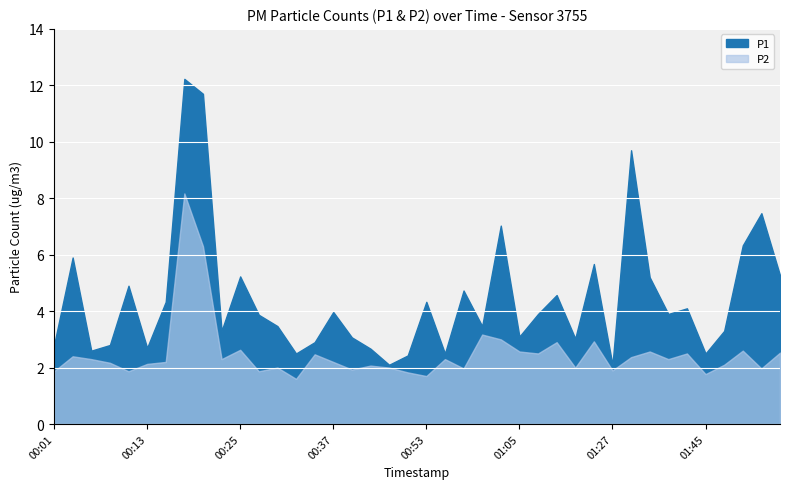

Rank the series by their maximum value, from highest to lowest.

P1, P2